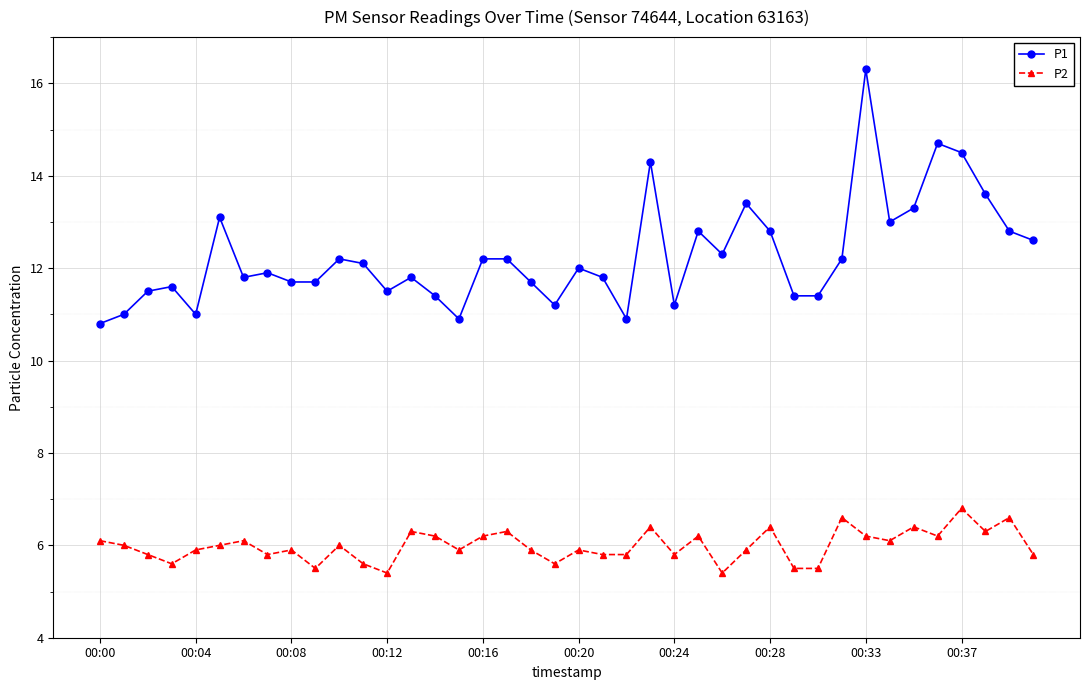

Does the chart have visible grid lines?

Yes